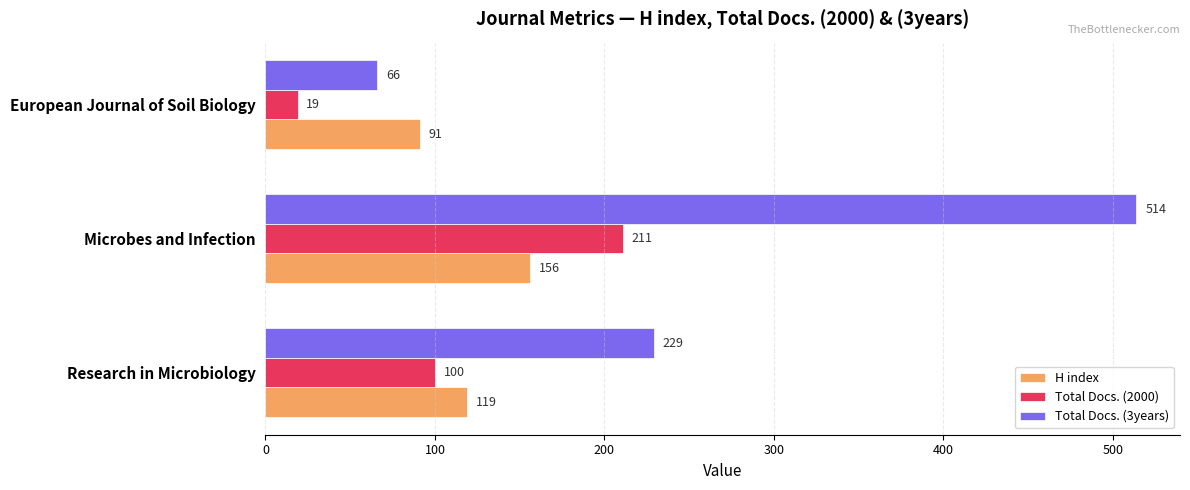

The value of Total Docs. (3years) at Research in Microbiology is 335. True or false?

False